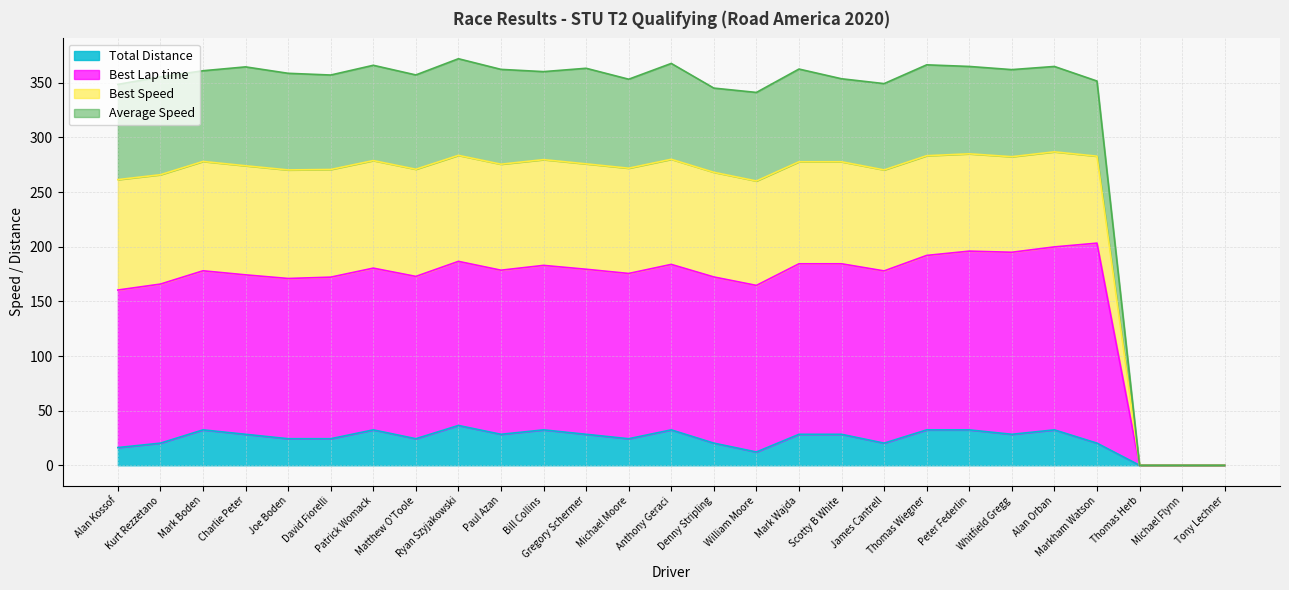

Between William Moore and Peter Federlin, which is larger?

Peter Federlin